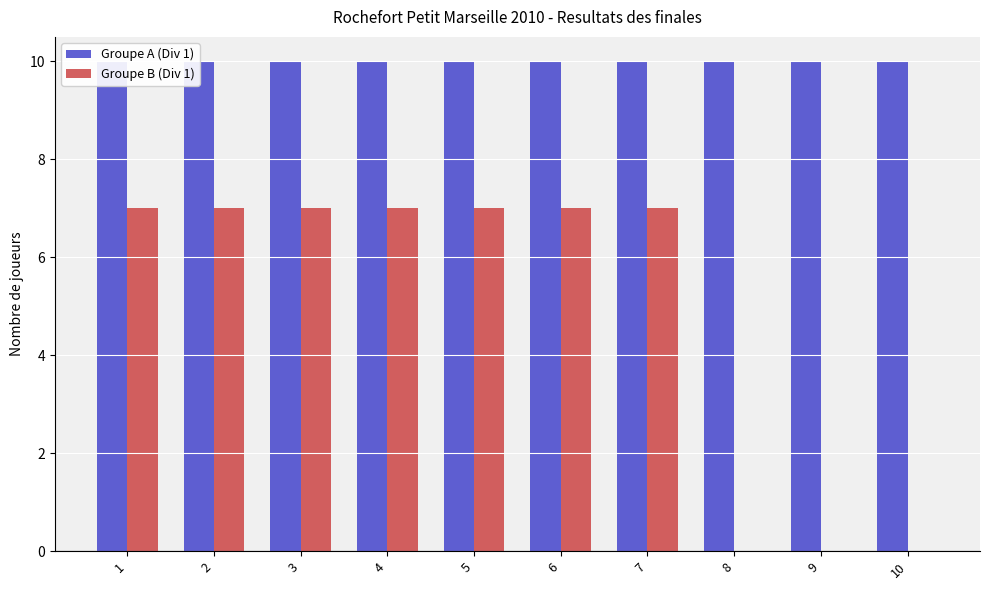

Reading left to right, extract all data points from this chart.

Groupe A (Div 1): 10	10	10	10	10	10	10	10	10	10
Groupe B (Div 1): 7	7	7	7	7	7	7	0	0	0